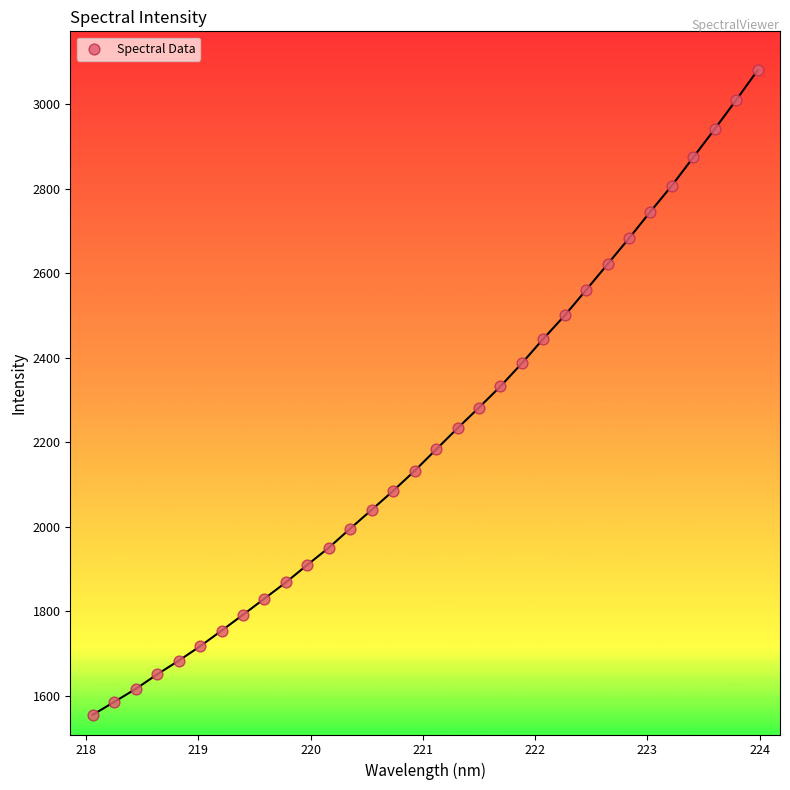

What is the range of Y values (max minus min)?

1524.9